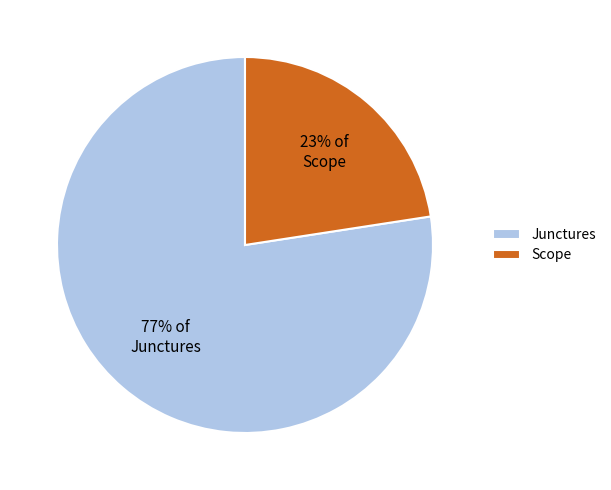

Rank the categories by value from highest to lowest.

Junctures, Scope